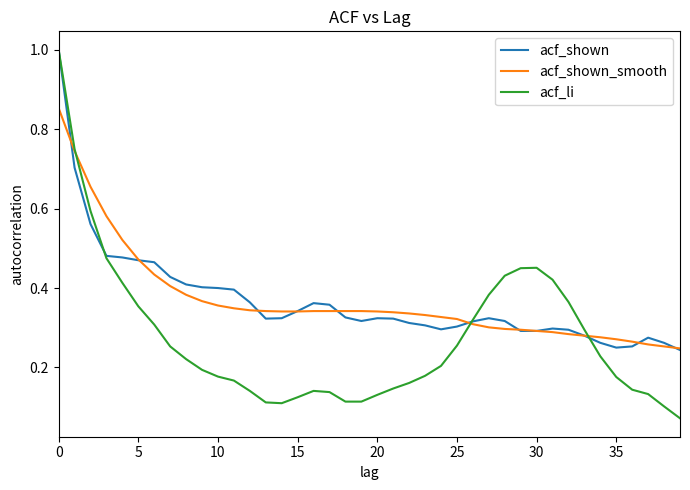

What is the highest value of the acf_li series?

1.0